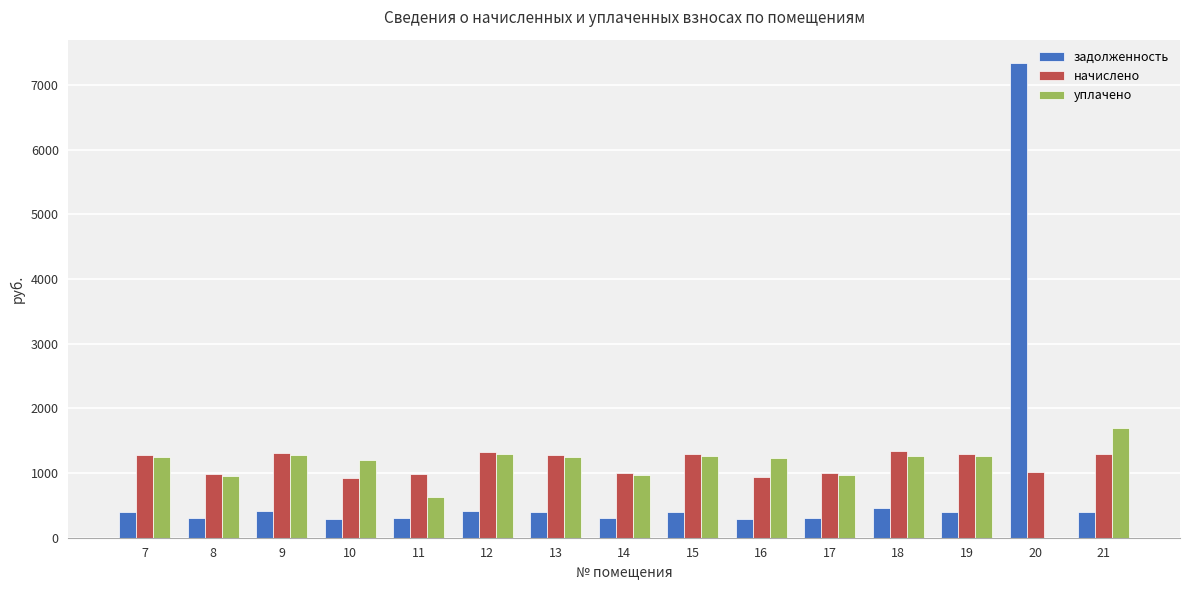

What is the average value of the задолженность series?

826.4